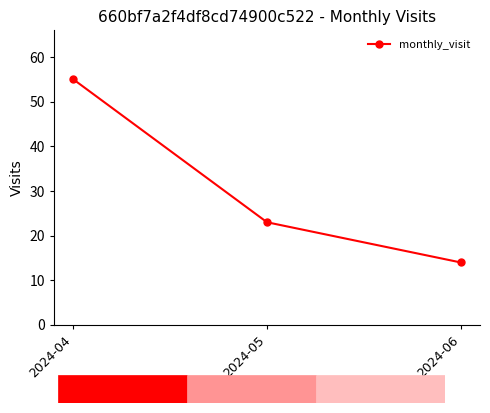

What is the average value?

31